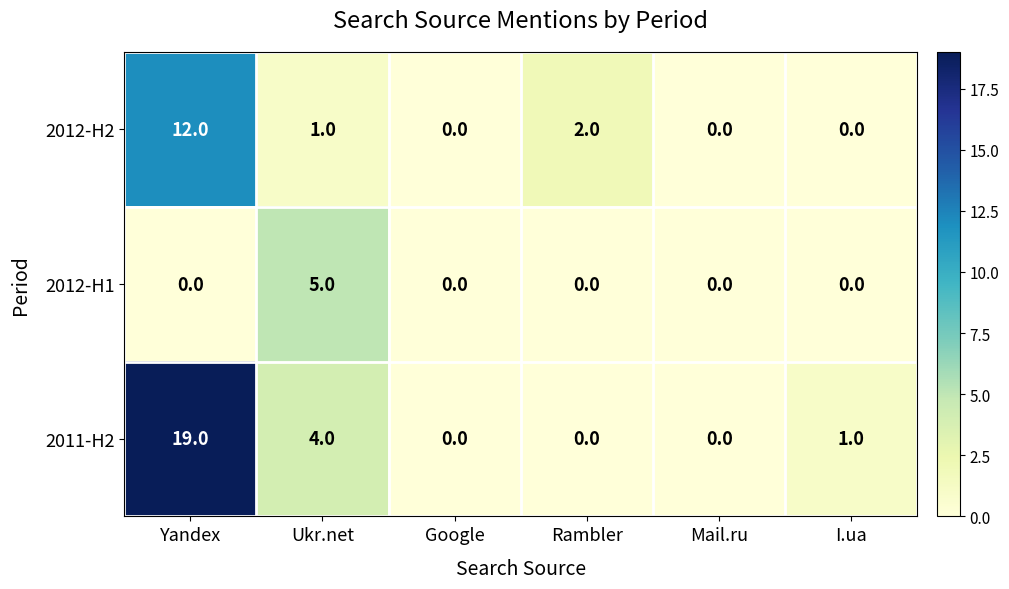

What is the difference between the maximum and minimum values in the 2012-H1 series?

5